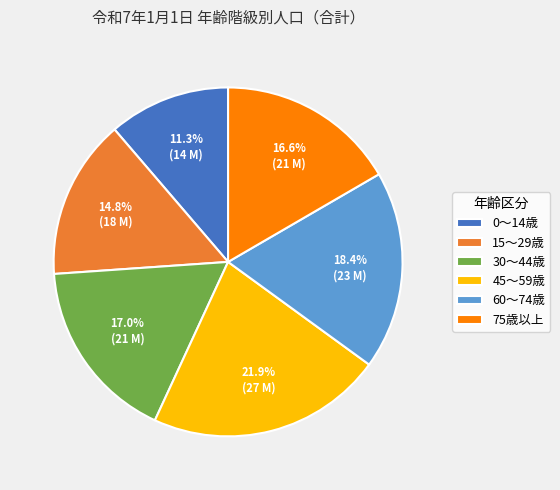

What portion of the pie excludes 0～14歳?

88.7%